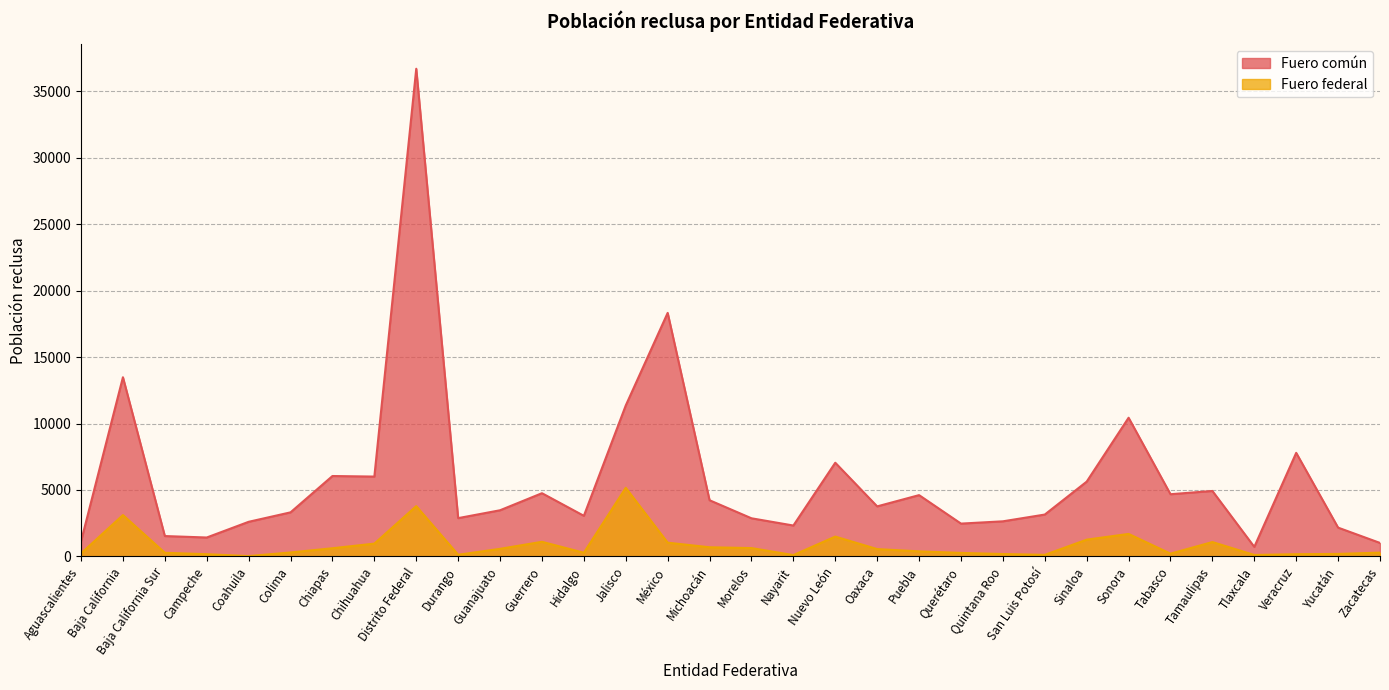

True or false: Fuero federal has a value of 1034 at México.

True